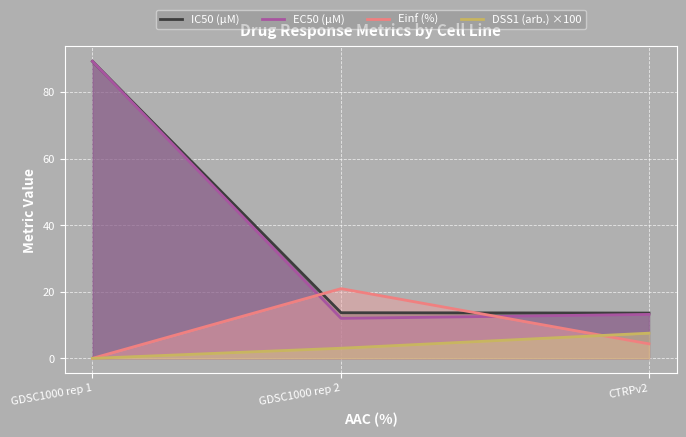

At CTRPv2, list the series in order from smallest to largest.

Einf (%), DSS1 (arb.) ×100, EC50 (µM), IC50 (µM)